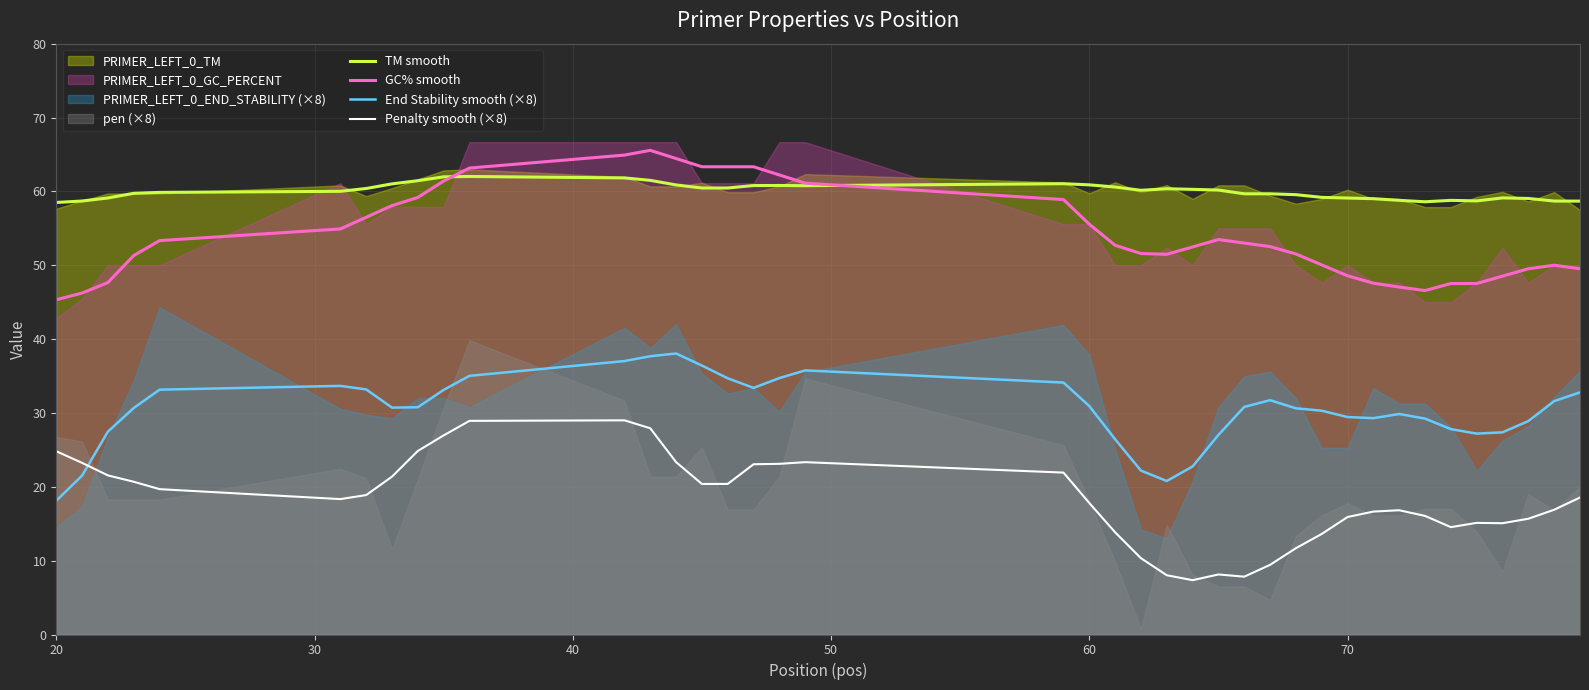

How many data points does each series have?

40